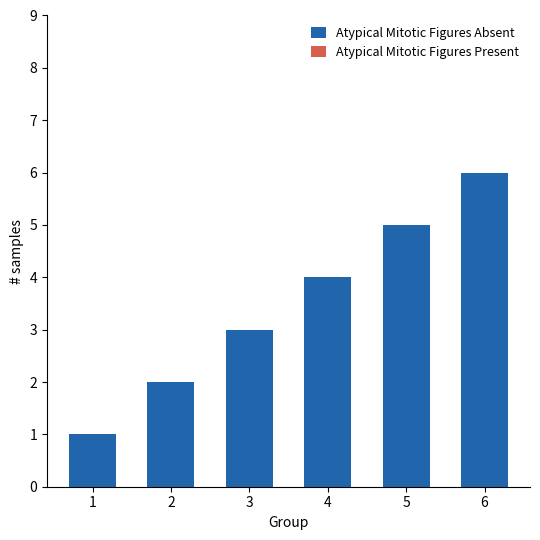

The chart shows a value of 6 at 6. True or false?

True